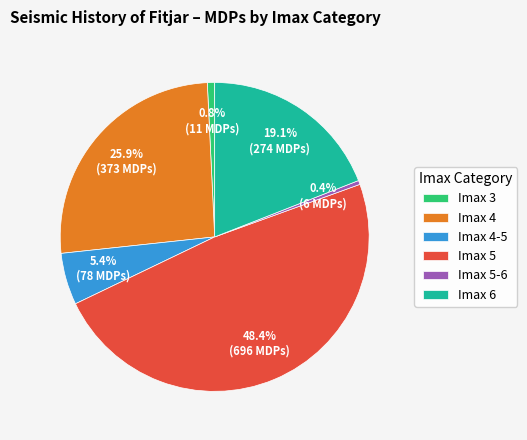

Is the sum of Imax 5 and Imax 4 greater than half?

Yes